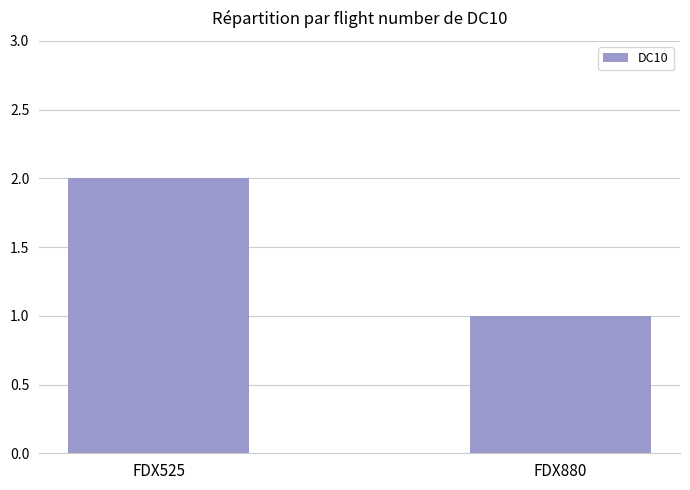

What is the approximate value at FDX525?

2